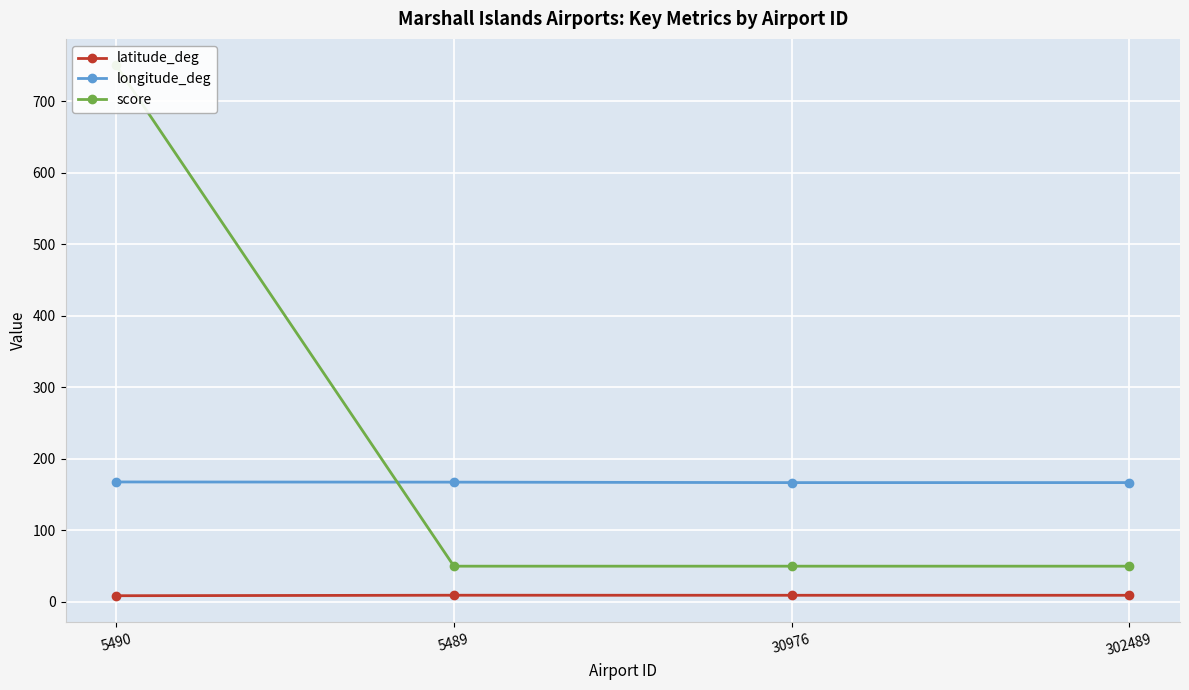

What is the sum of all longitude_deg values?

668.9